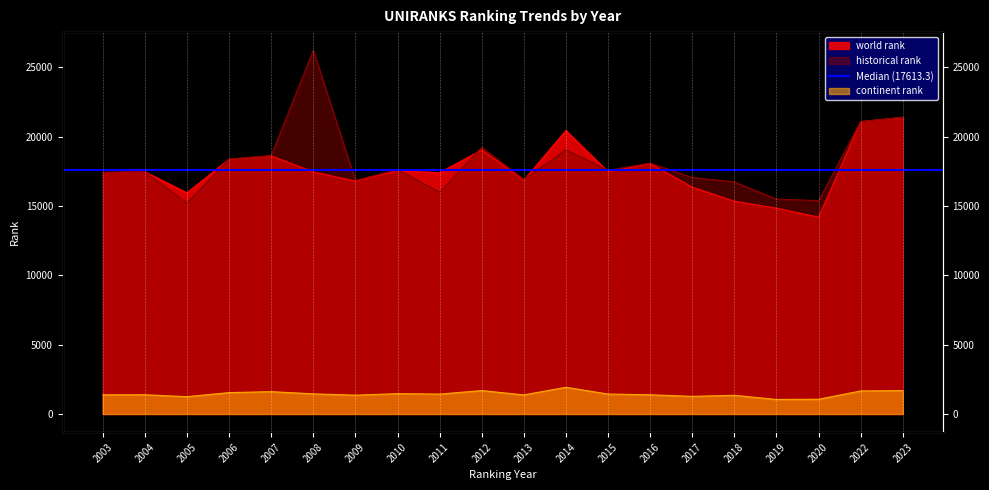

In world rank, how many points are higher than both neighbors (excluding endpoints)?

6